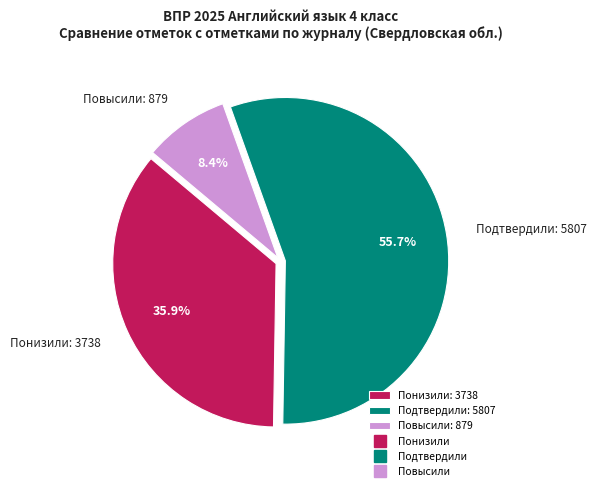

How many segments does this pie chart have?

3